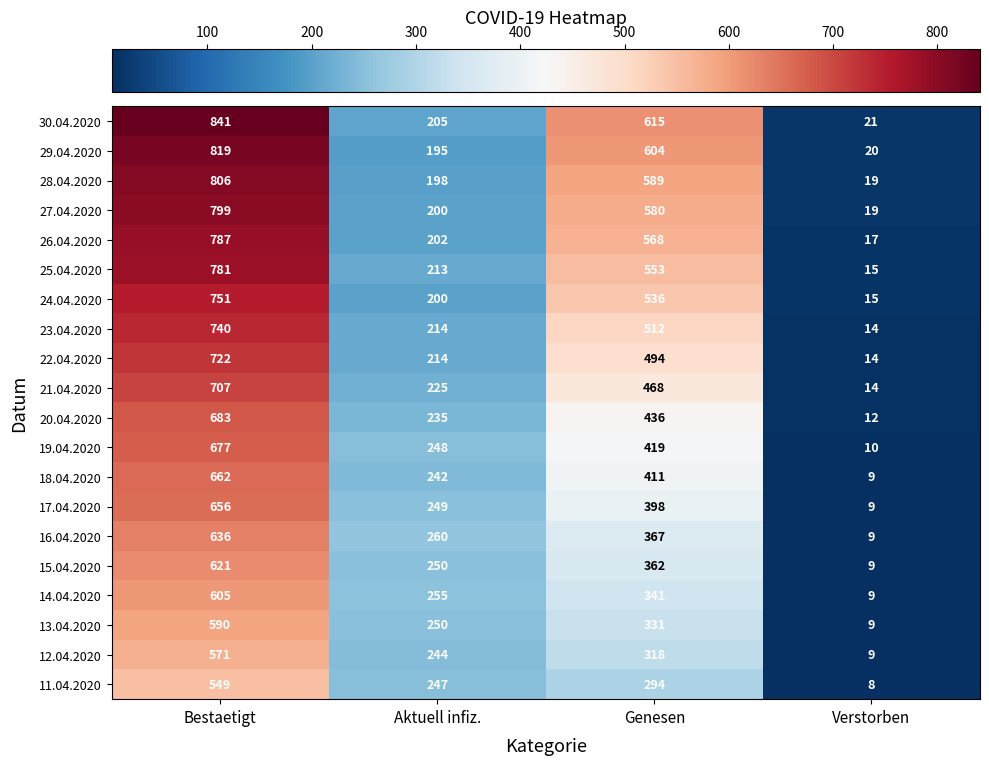

What is the approximate value of 17.04.2020 at Genesen, to the nearest 10?

400